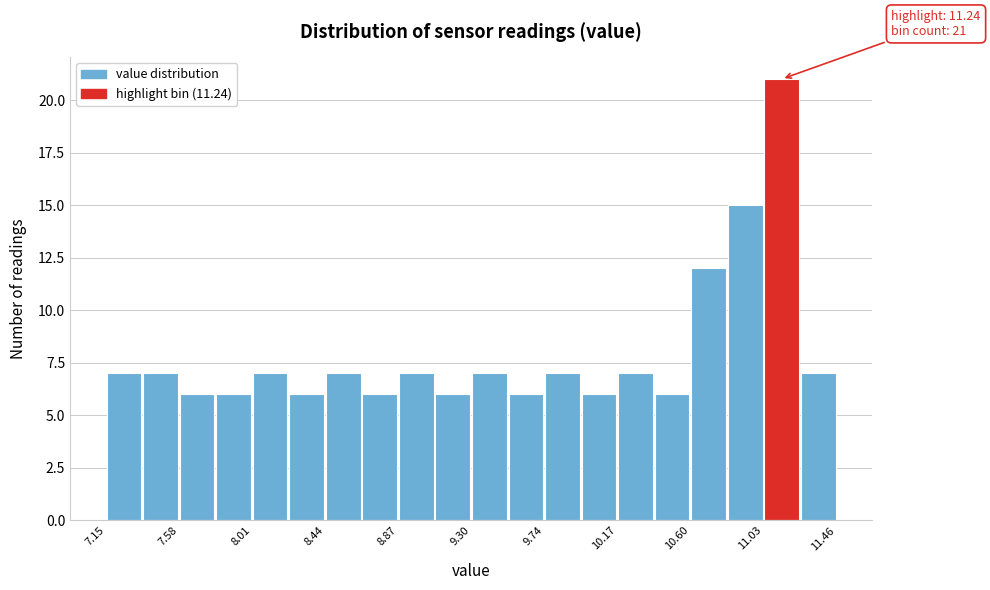

Which range on the x-axis has the tallest bar?

11.05 to 11.25